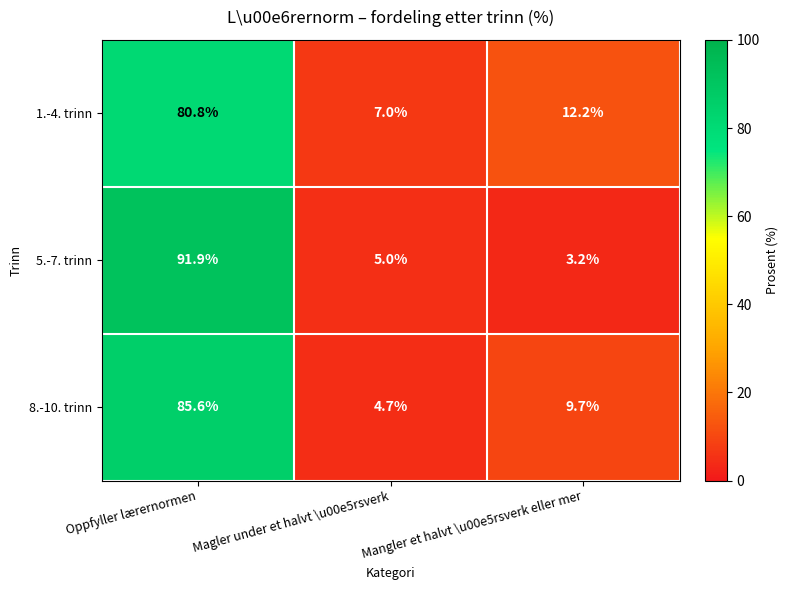

Reading left to right, extract all data points from this chart.

1.-4. trinn: 80.8	7.0	12.2
5.-7. trinn: 91.9	5.0	3.2
8.-10. trinn: 85.6	4.7	9.7